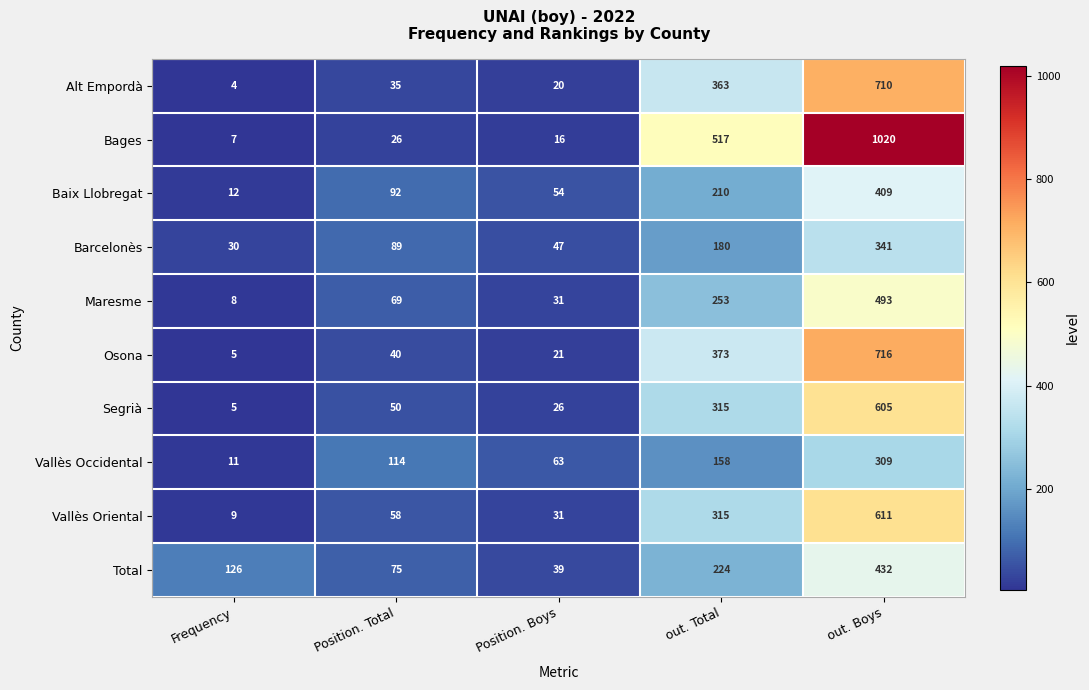

Is the value of Osona at Position. Total greater than the value of Baix Llobregat at out. Total?

No